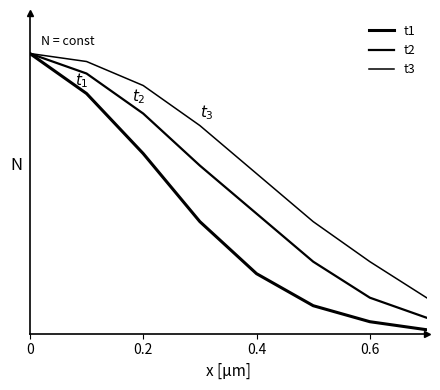

Does the chart have visible grid lines?

No